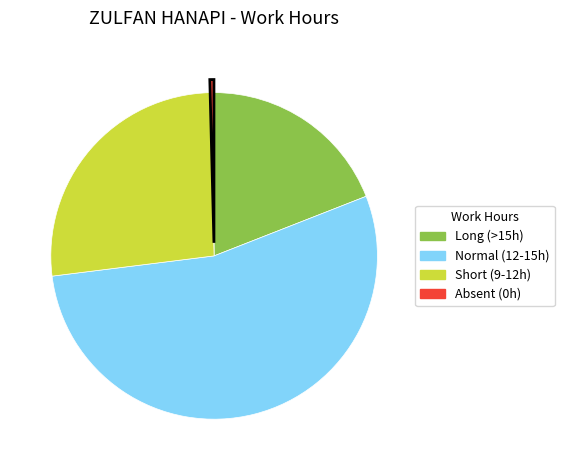

Count the number of slices in the pie.

4